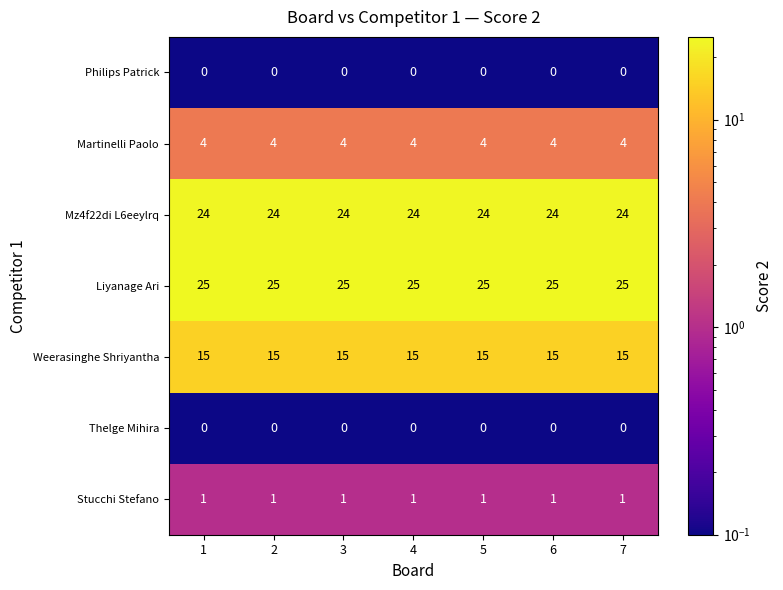

What is the maximum value shown in the chart?

25